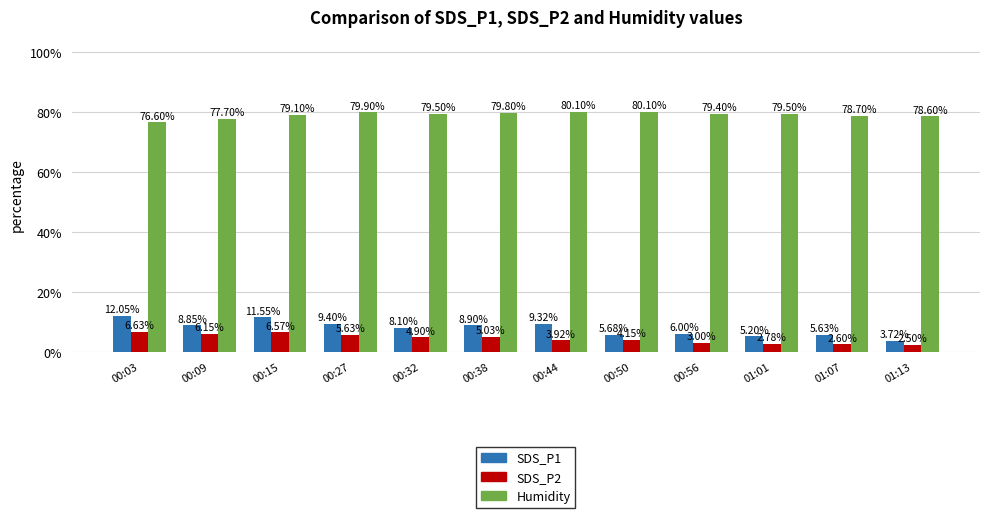

What is the highest value of the SDS_P2 series?

6.6